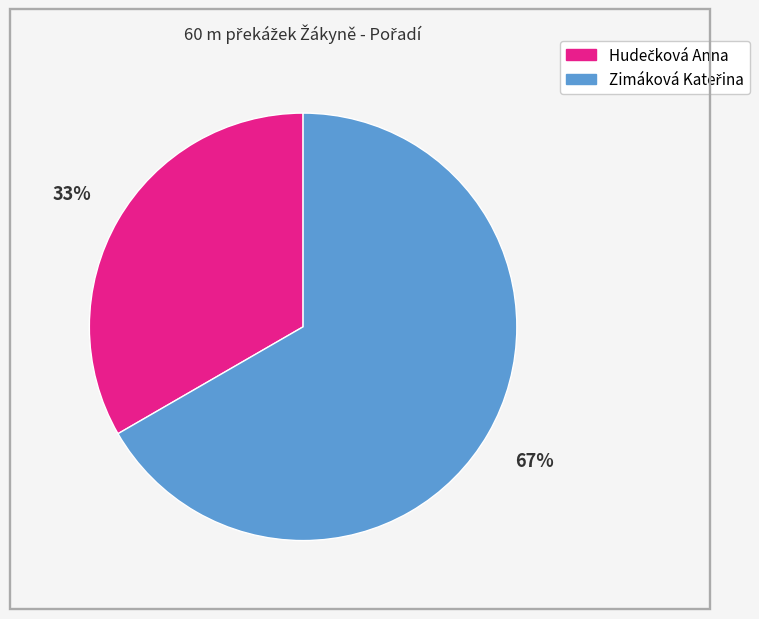

Is there a majority slice in this chart?

Yes